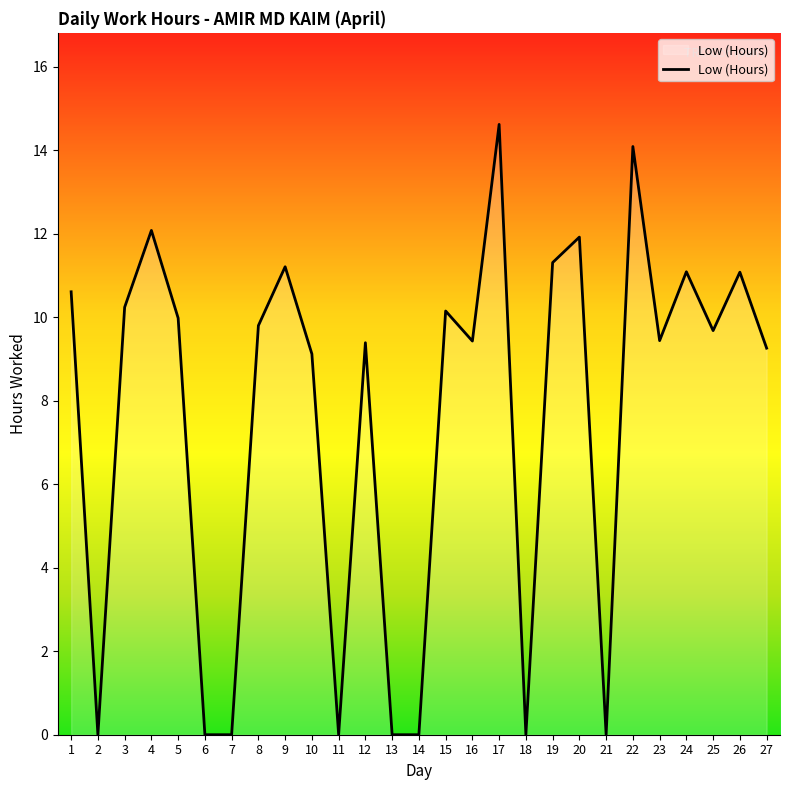

What is the difference between the maximum and minimum values?

14.6